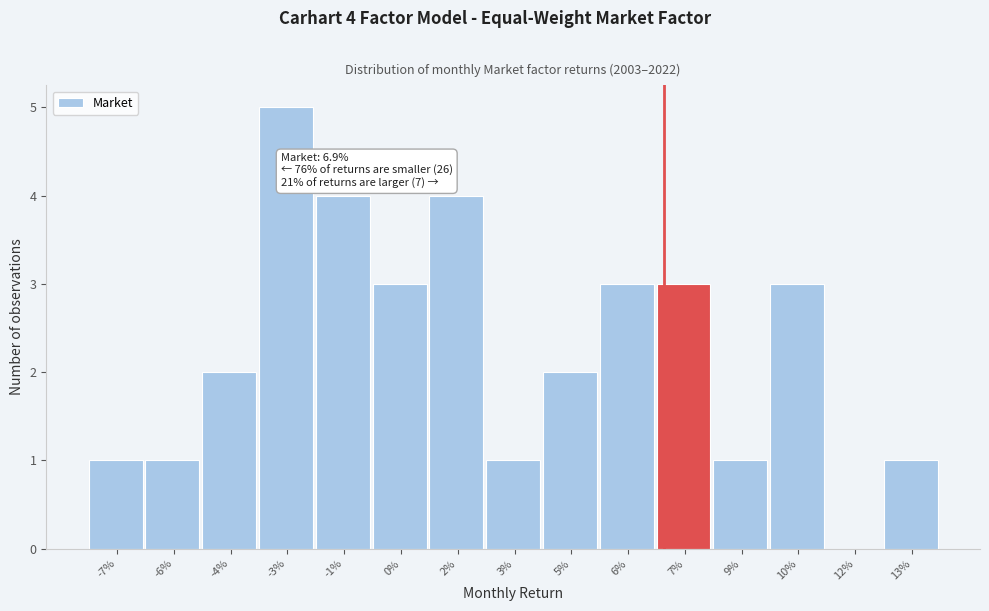

Reading left to right, transcribe all the data shown in this chart.

-7%=1	-6%=1	-4%=2	-3%=5	-1%=4	0%=3	2%=4	3%=1	5%=2	6%=3	7%=3	9%=1	10%=3	12%=0	13%=1